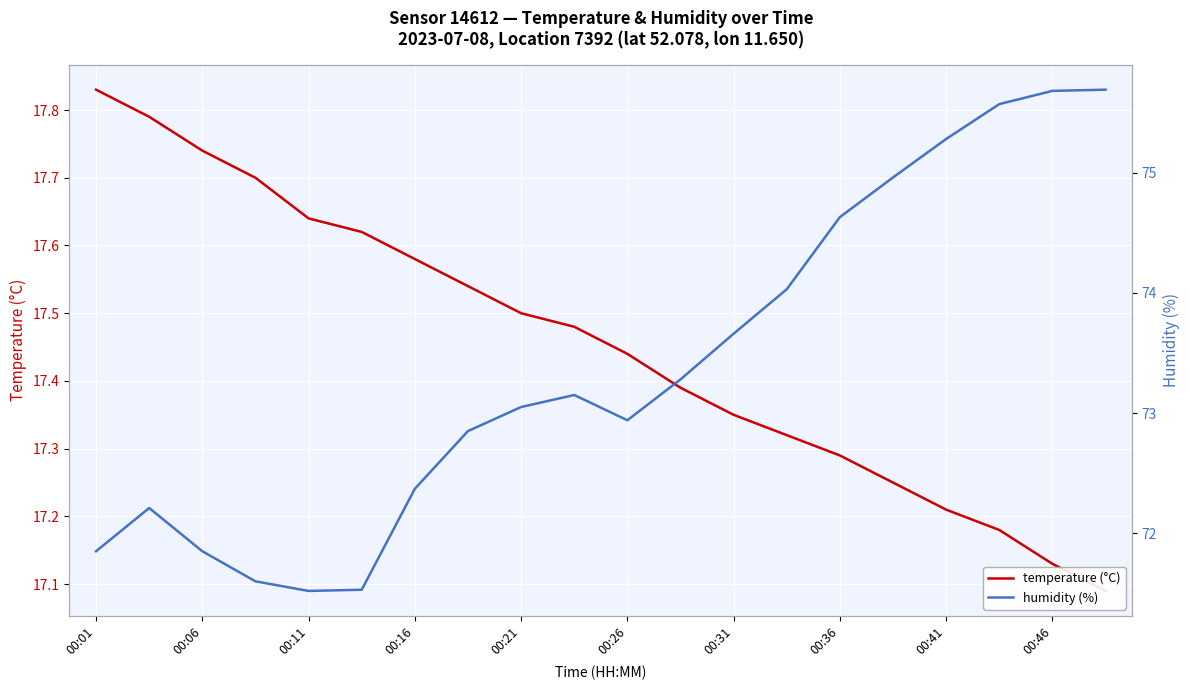

True or false: humidity (%) and temperature (°C) intersect in this chart.

False